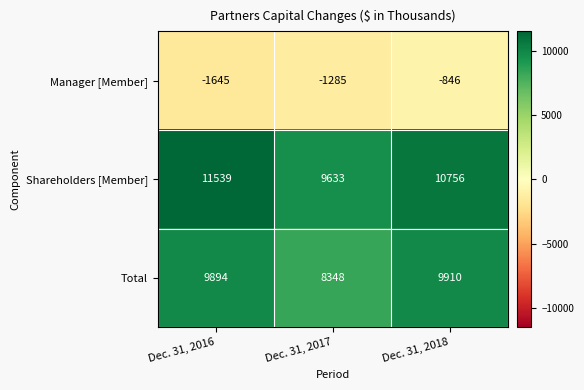

Rank the series by their maximum value, from highest to lowest.

Shareholders [Member], Total, Manager [Member]